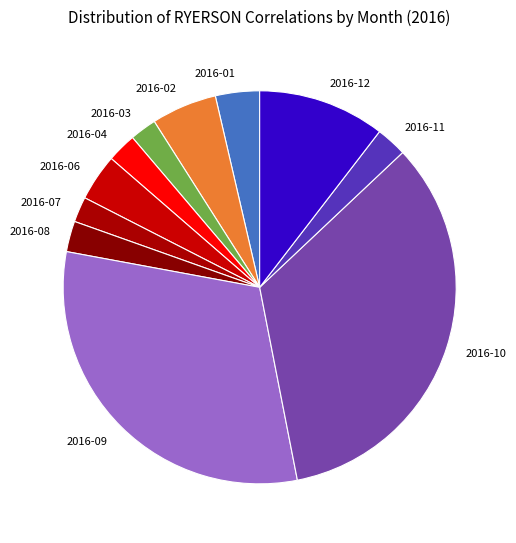

How many slices are in this pie chart?

11